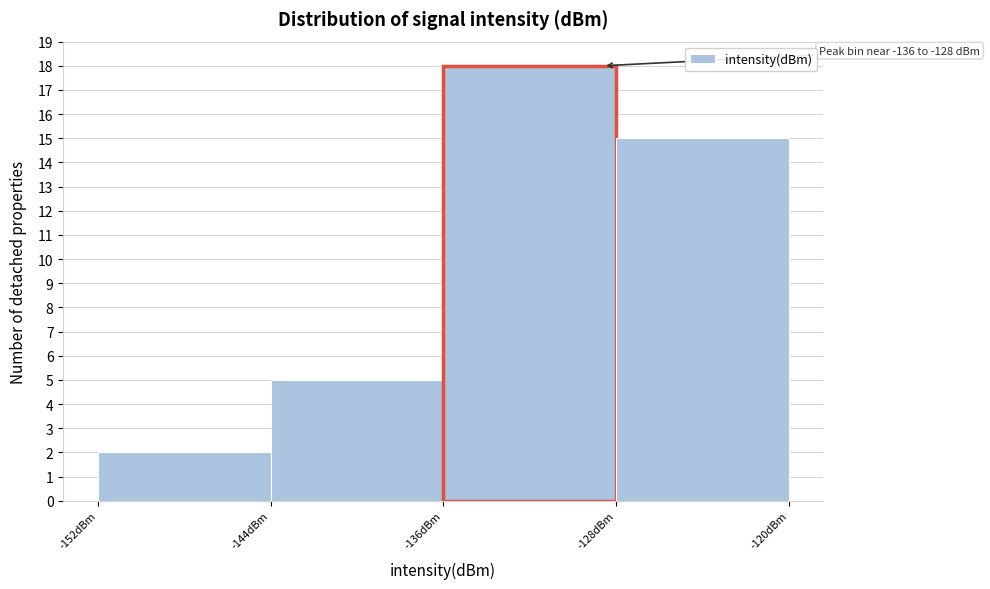

Over which range of the x-axis is the bar tallest?

-136 to -128